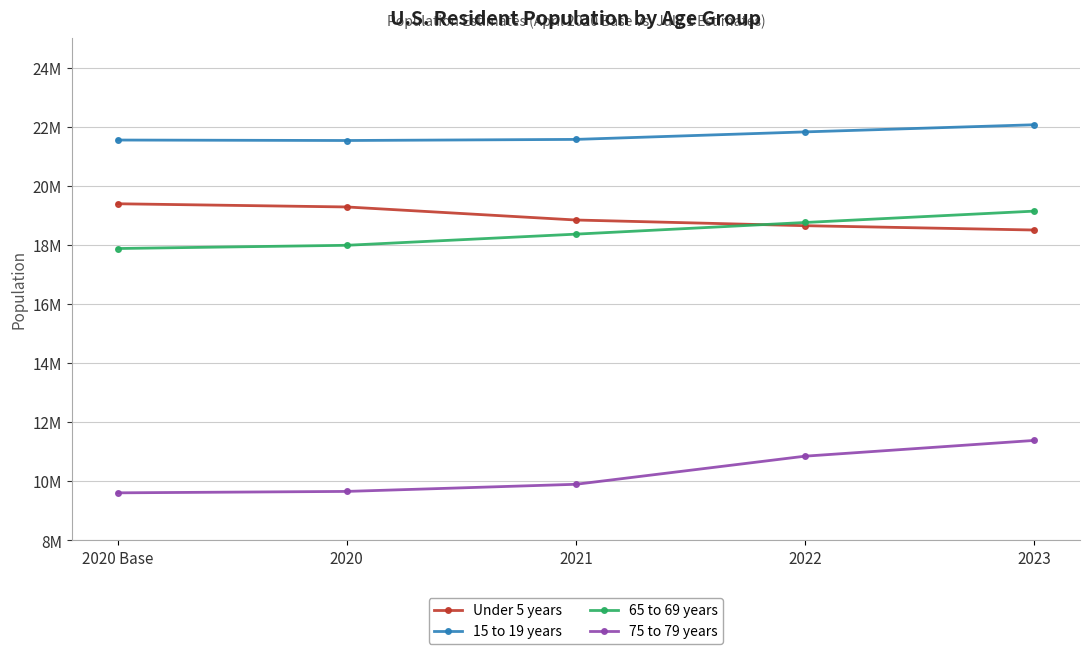

What position from the left is 2022?

4